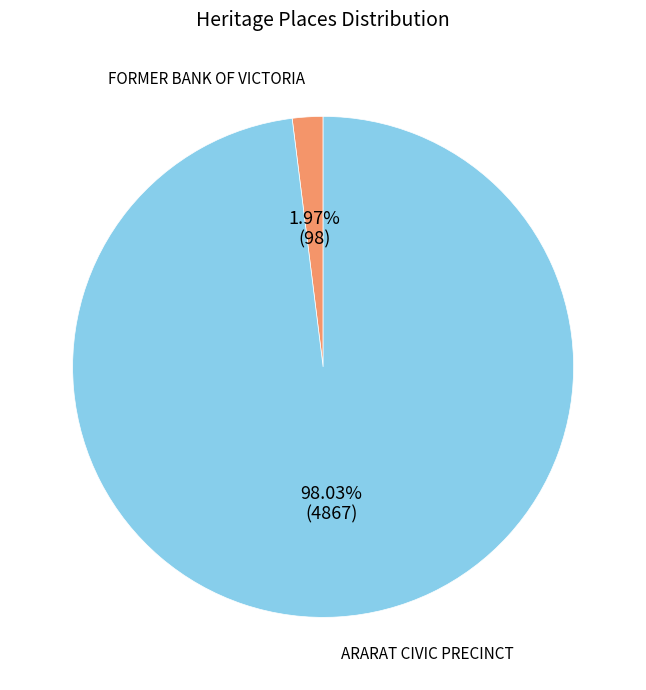

How many slices are in this pie chart?

2